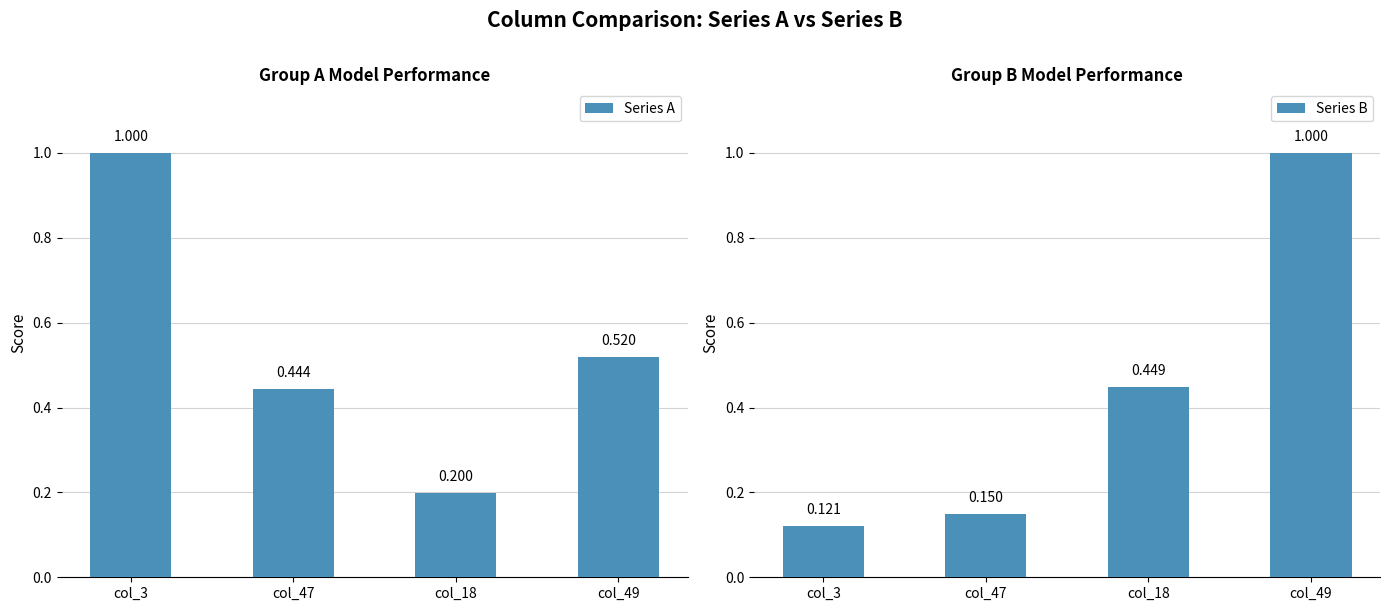

Reading left to right, extract all data points from this chart.

Series A: 1.0	0.4	0.2	0.5
Series B: 0.1	0.1	0.4	1.0